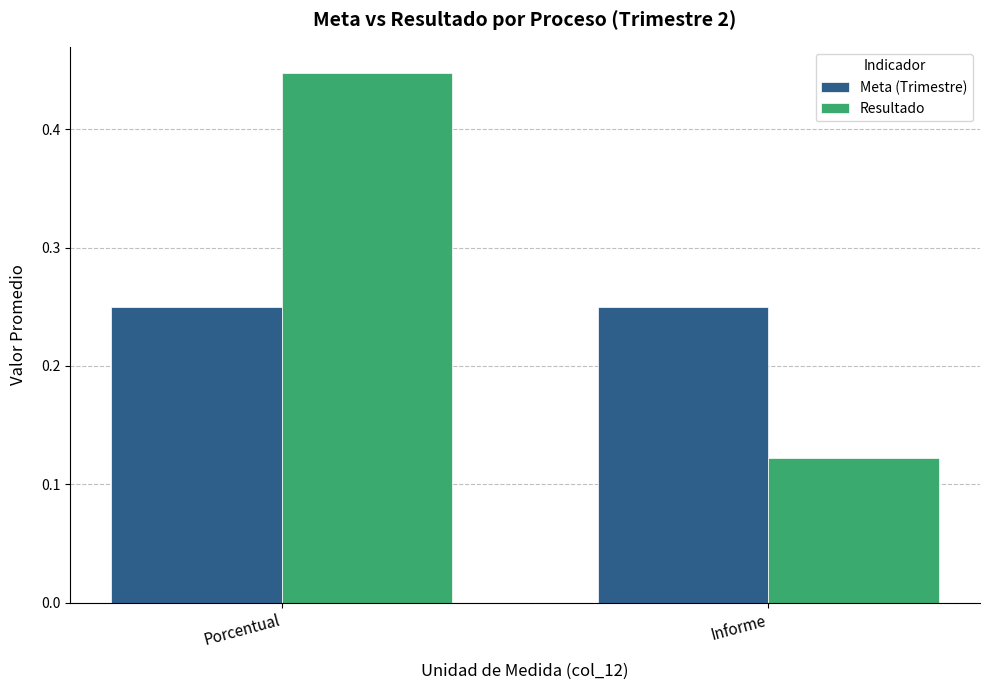

What is the total value across all series at Porcentual?

0.7